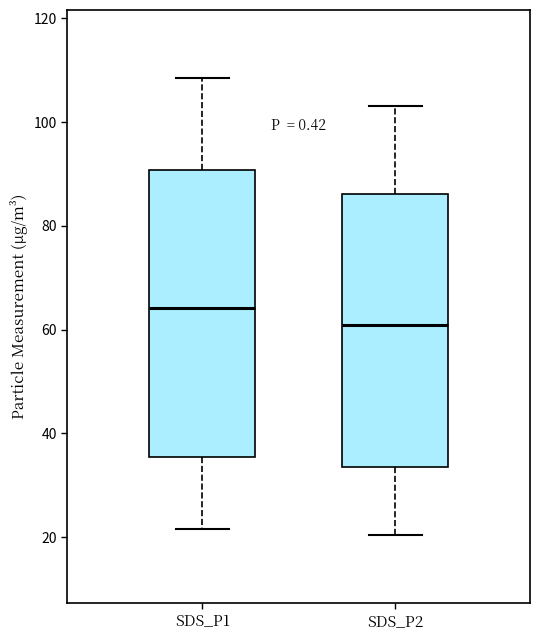

Which box has the lowest median line?

SDS_P2